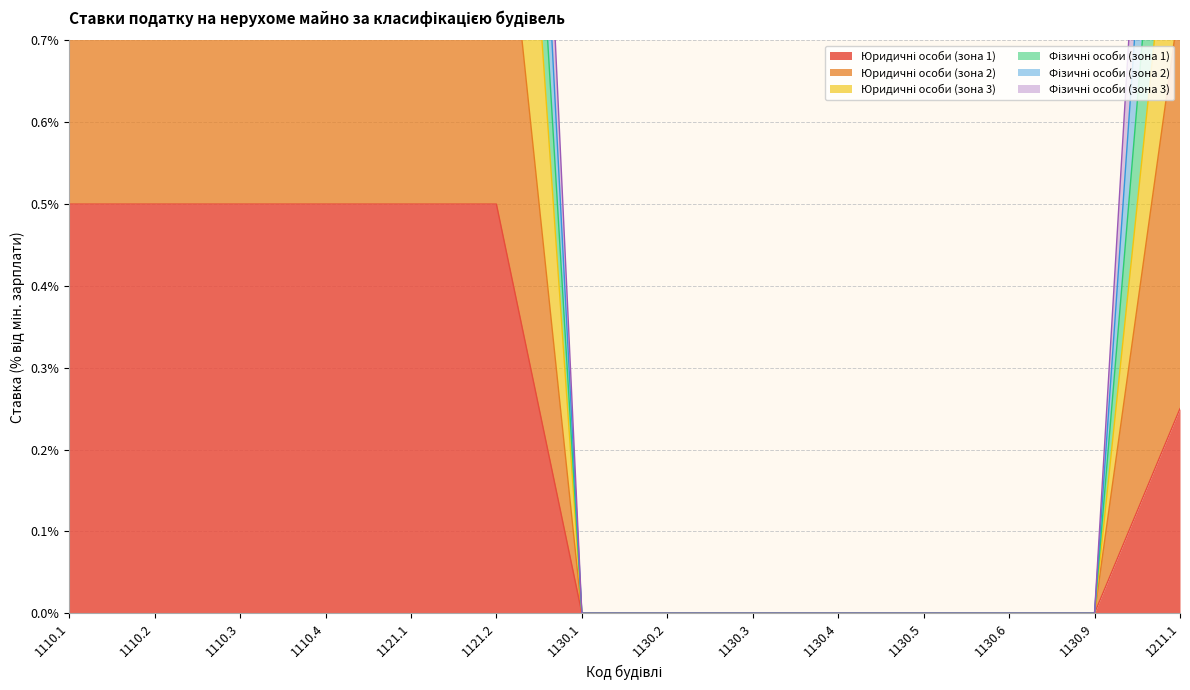

The value of Фізичні особи (зона 1) at 1130.1 is 0.0. True or false?

True